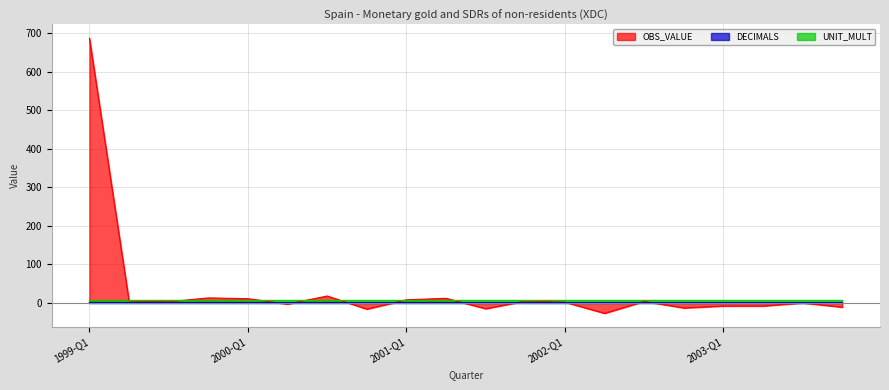

True or false: UNIT_MULT has a value of 2 at 2003-Q4.

False